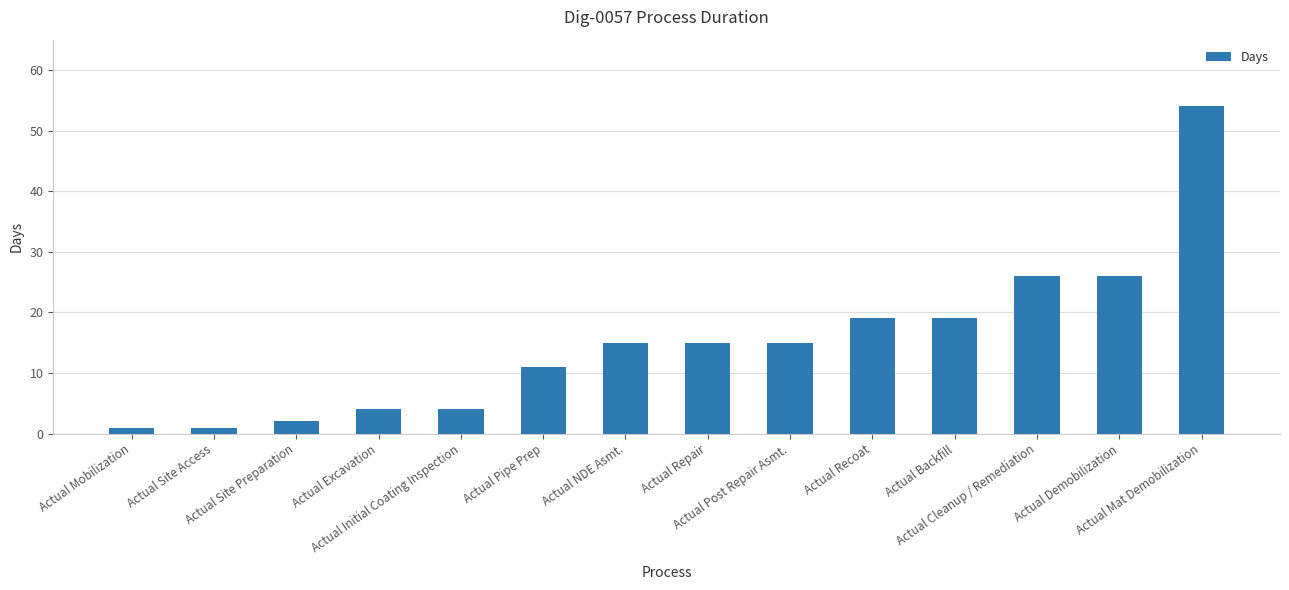

What is the value of the 6th bar from the left?

11